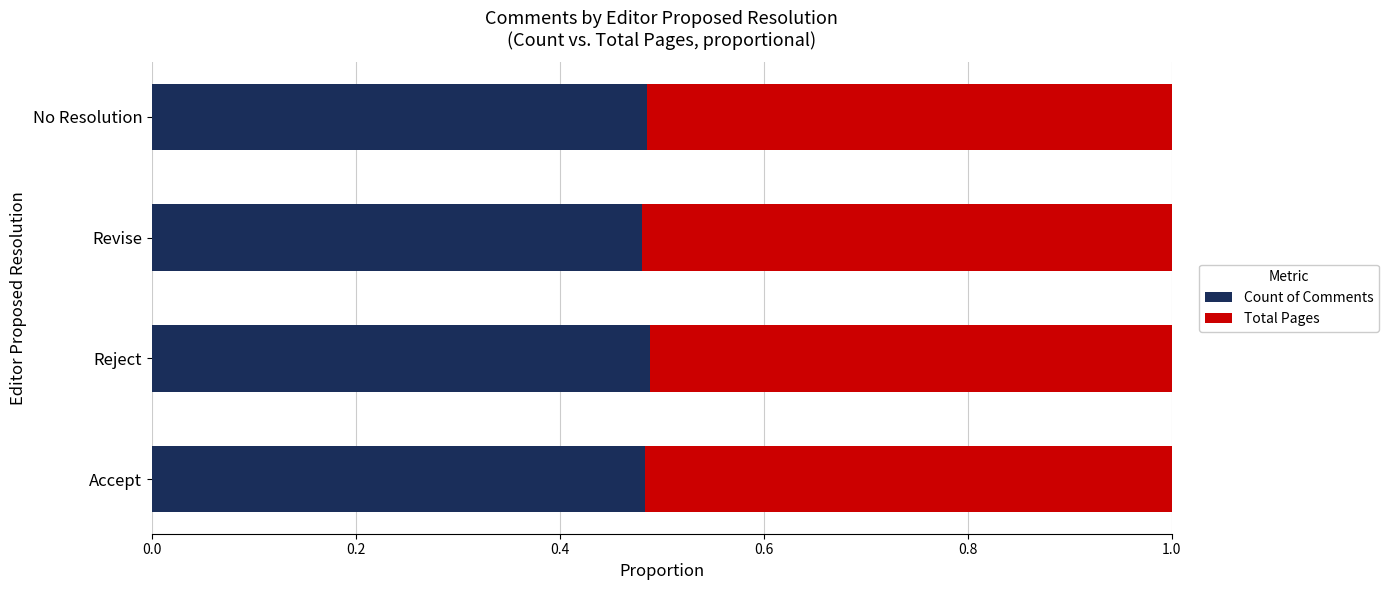

What is the sum of all Count of Comments values?

1.9